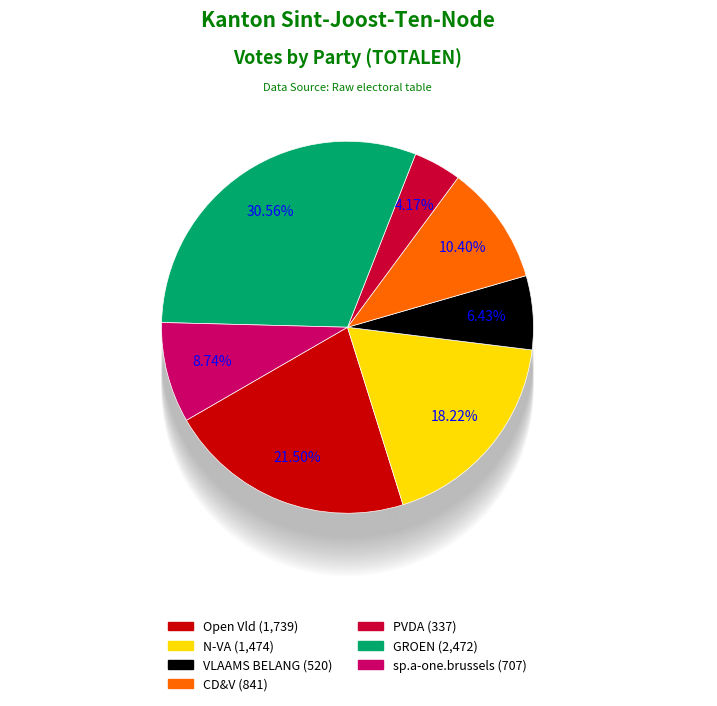

Is it true that PVDA is 4% of the pie?

True